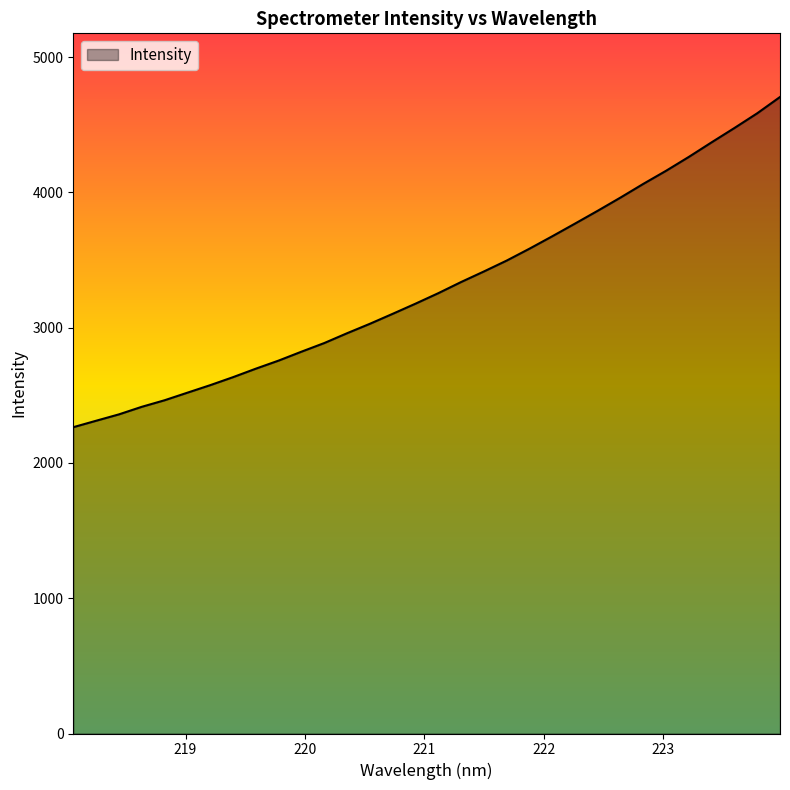

What is the difference between the maximum and minimum values?

2440.5